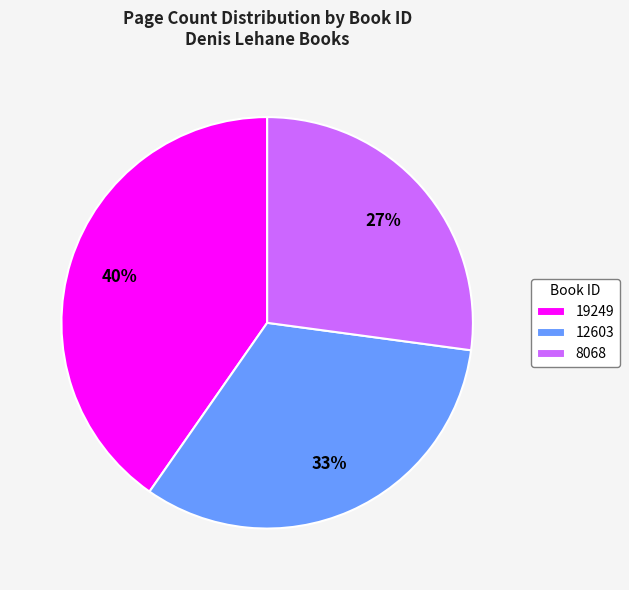

Which slice is the smallest?

8068